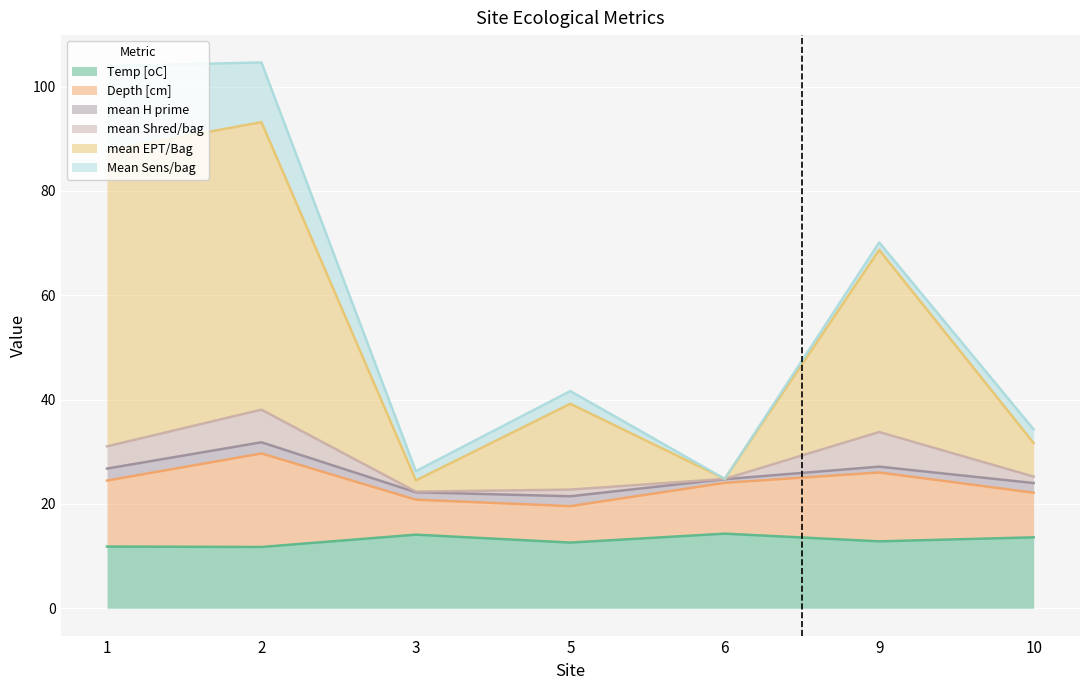

What is the maximum value for Temp [oC]?

14.3